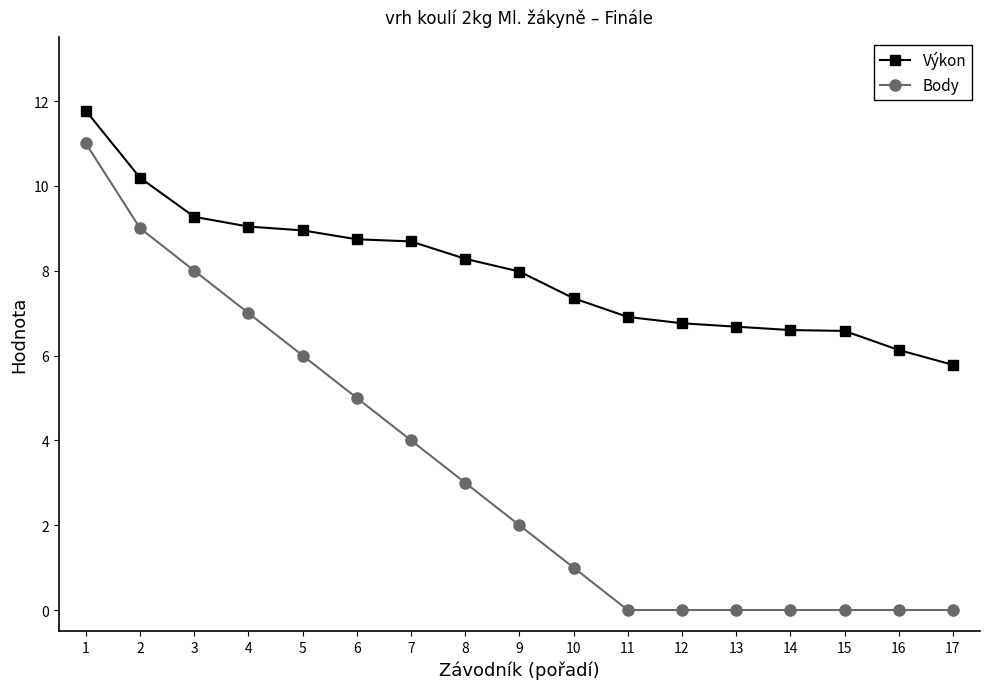

The Body series shows 0.0 at 13. True or false?

True